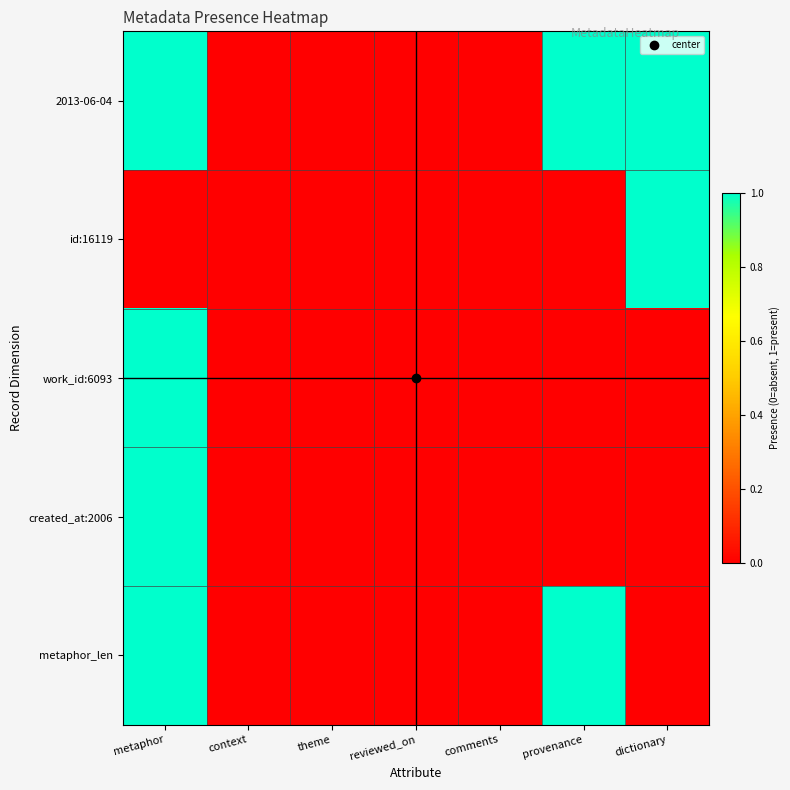

Reading left to right, list all the values displayed in this chart.

2013-06-04: metaphor=1	context=0	theme=0	reviewed_on=0	comments=0	provenance=1	dictionary=1
id:16119: metaphor=0	context=0	theme=0	reviewed_on=0	comments=0	provenance=0	dictionary=1
work_id:6093: metaphor=1	context=0	theme=0	reviewed_on=0	comments=0	provenance=0	dictionary=0
created_at:2006: metaphor=1	context=0	theme=0	reviewed_on=0	comments=0	provenance=0	dictionary=0
metaphor_len: metaphor=1	context=0	theme=0	reviewed_on=0	comments=0	provenance=1	dictionary=0